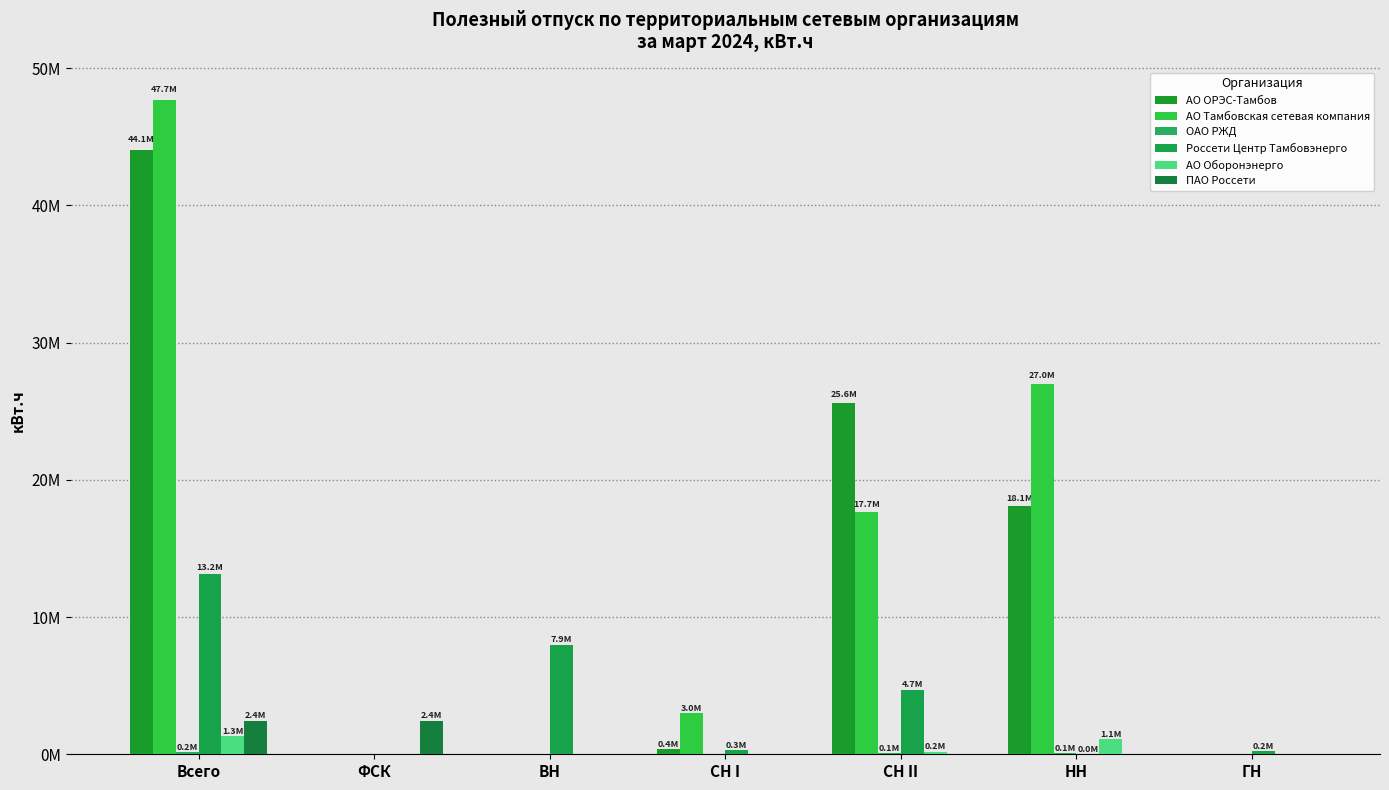

What is the difference between the highest and lowest values at ГН?

213536.0